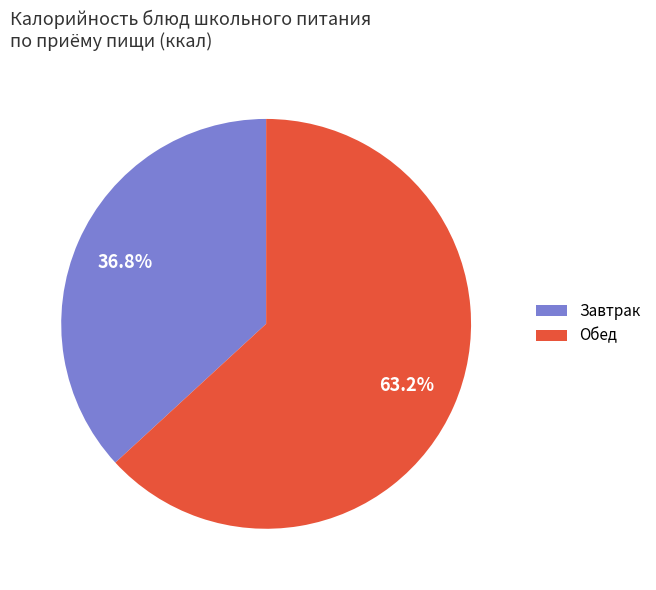

What is the ratio of the value at Завтрак to the value at Обед?

0.6